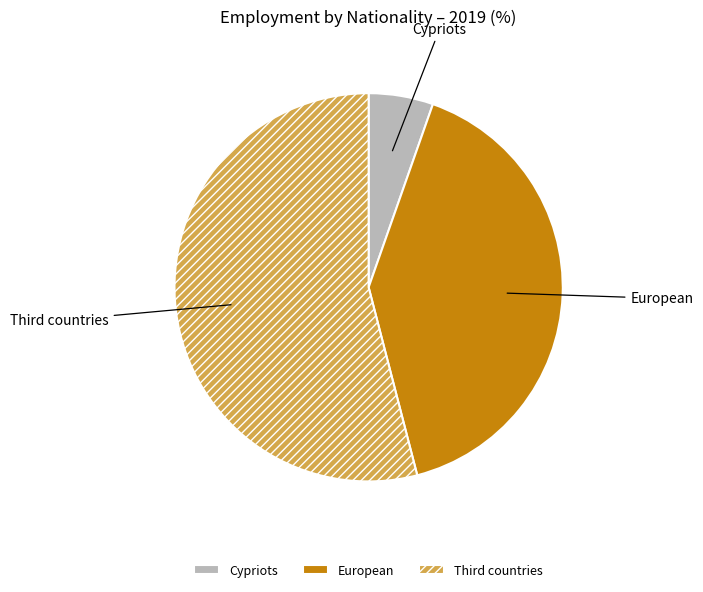

True or false: European accounts for 30% of the total.

False